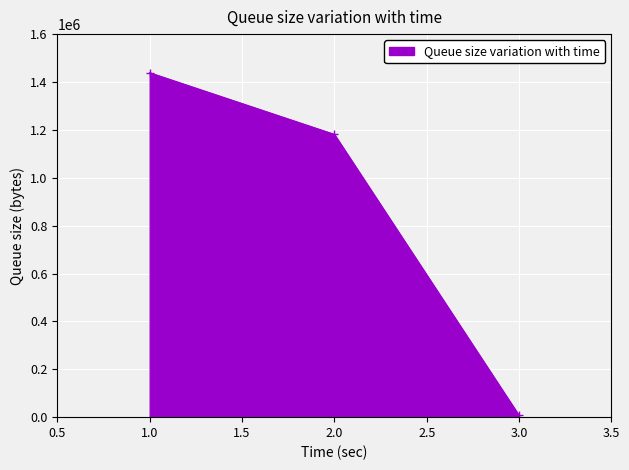

How many values are below 1181202?

1